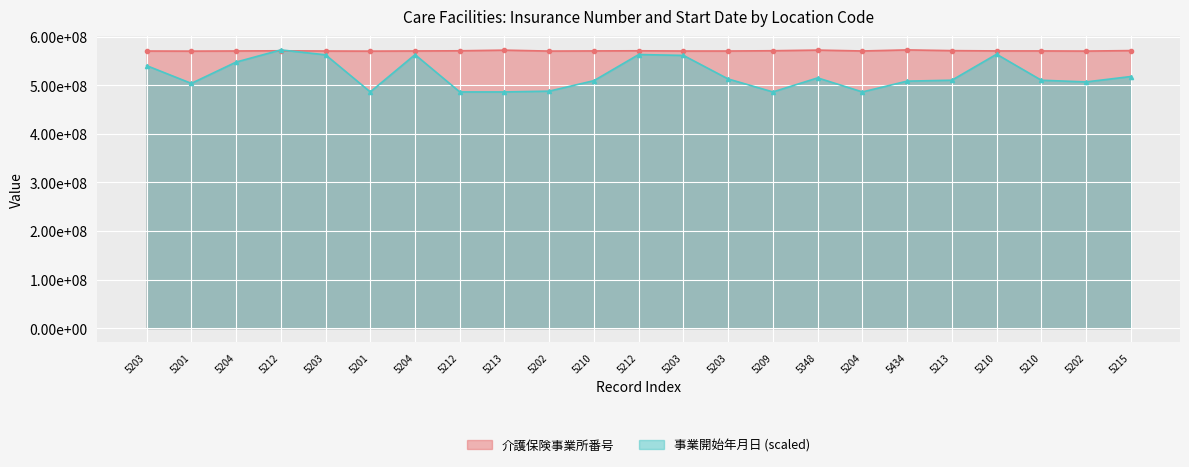

Rank the series by their maximum value, from highest to lowest.

介護保険事業所番号, 事業開始年月日